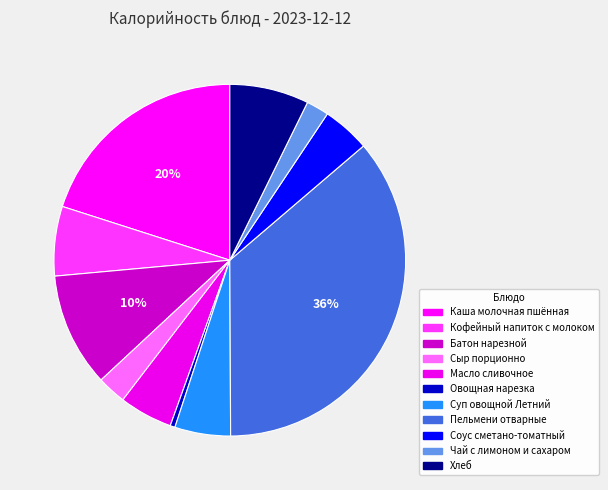

To the nearest percent, what portion does Масло сливочное represent?

5%